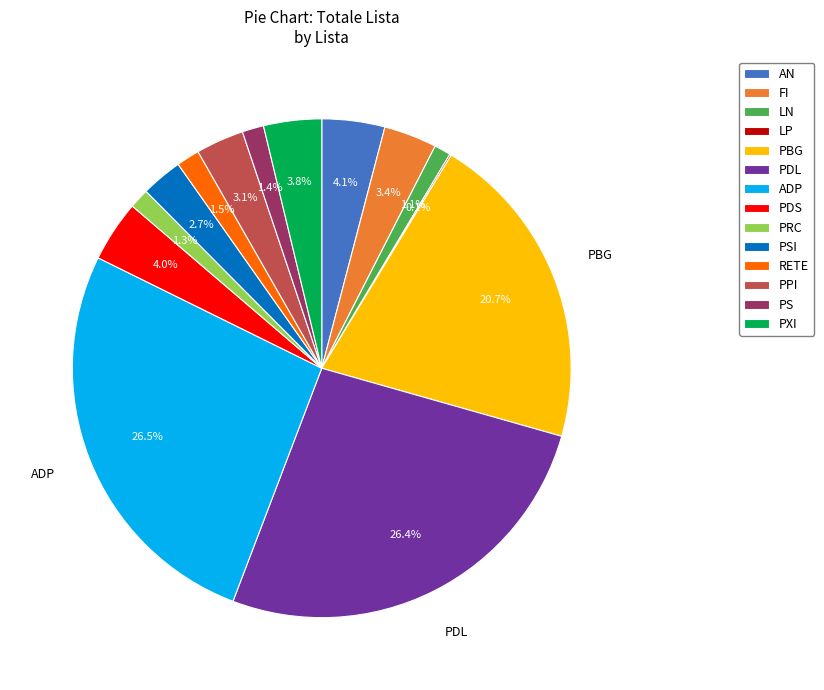

To the nearest percent, what portion does LN represent?

1%